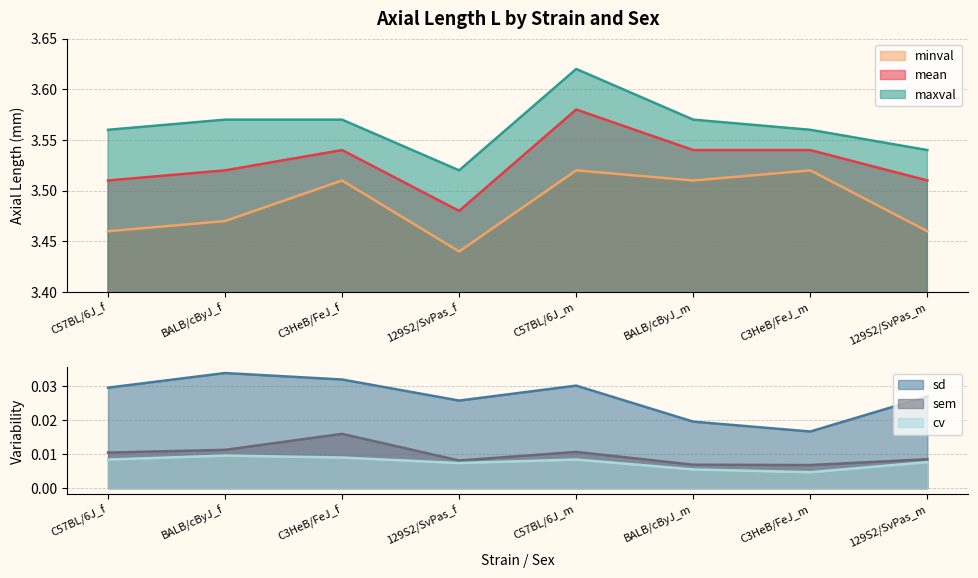

True or false: maxval and sd intersect in this chart.

False